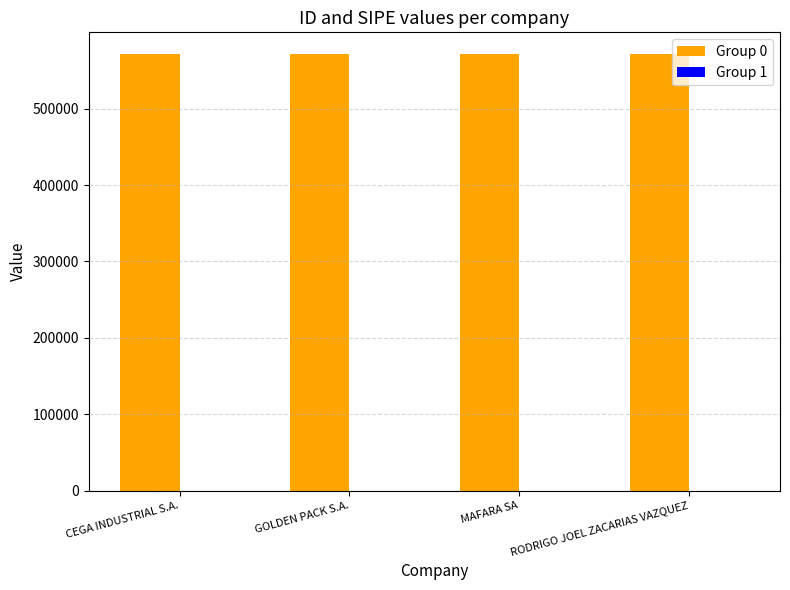

True or false: Group 0 has a value of 820057 at CEGA INDUSTRIAL S.A..

False